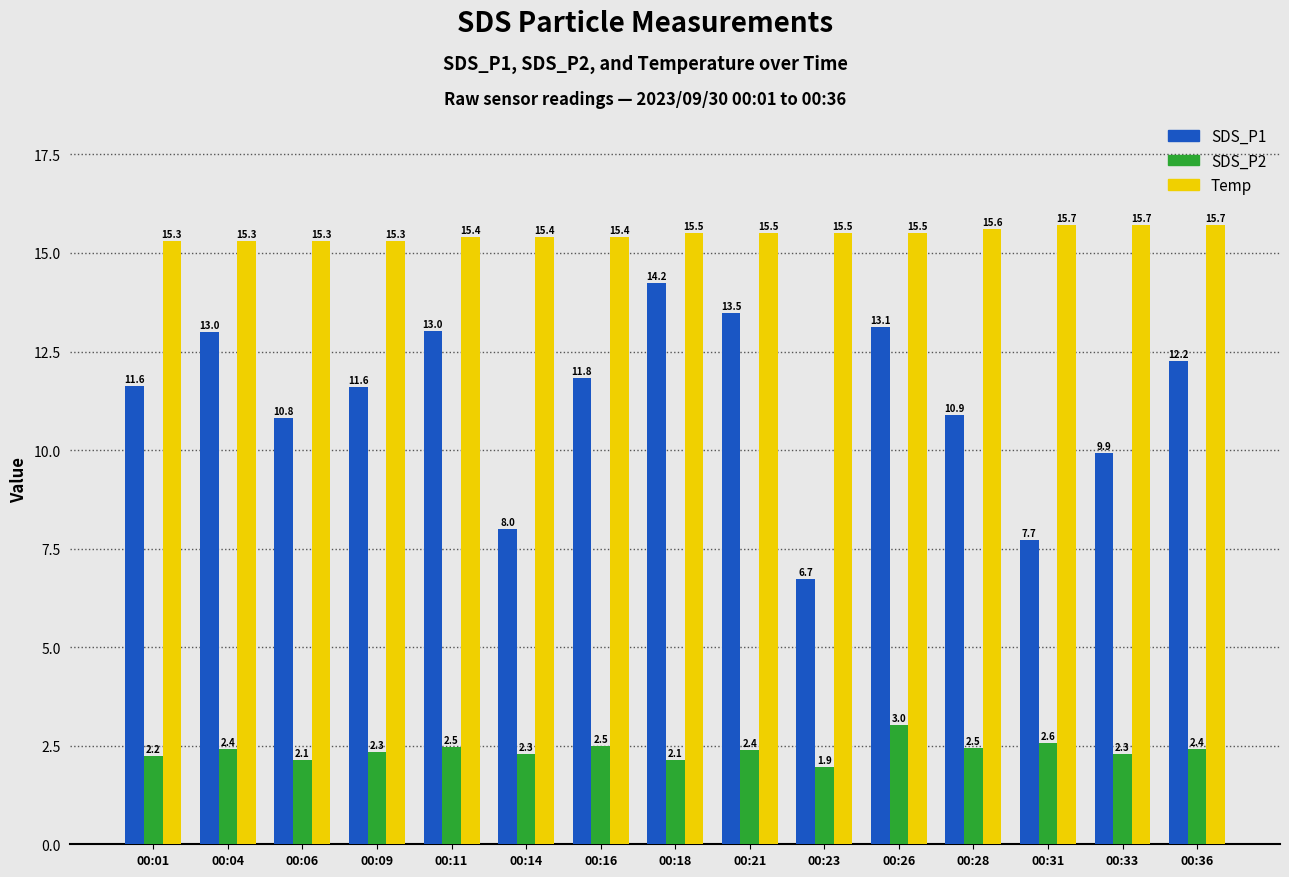

At 00:18, list the series in order from smallest to largest.

SDS_P2, SDS_P1, Temp